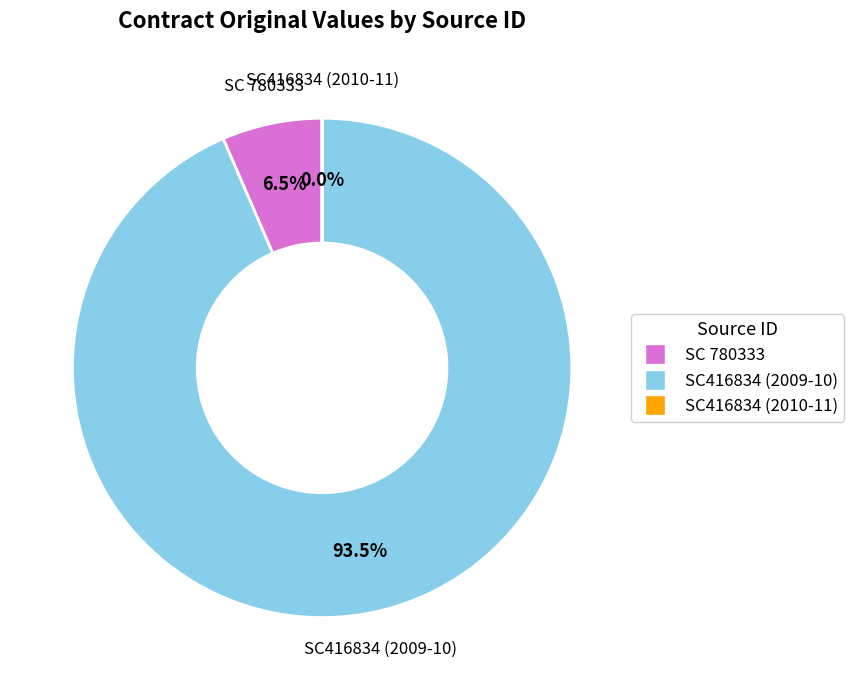

Is the sum of SC416834 (2010-11) and SC416834 (2009-10) greater than half?

Yes